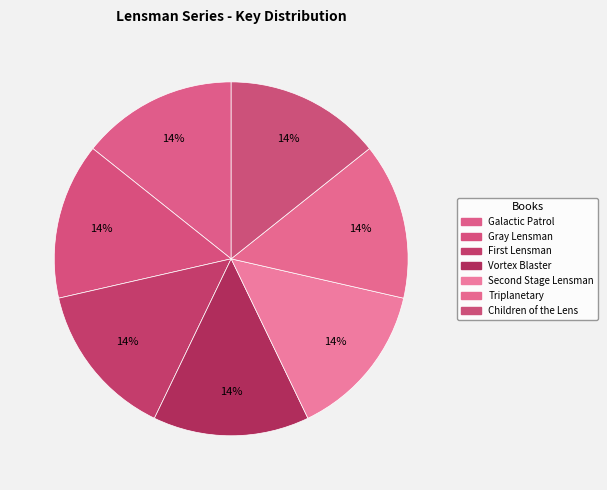

How many segments does this pie chart have?

7